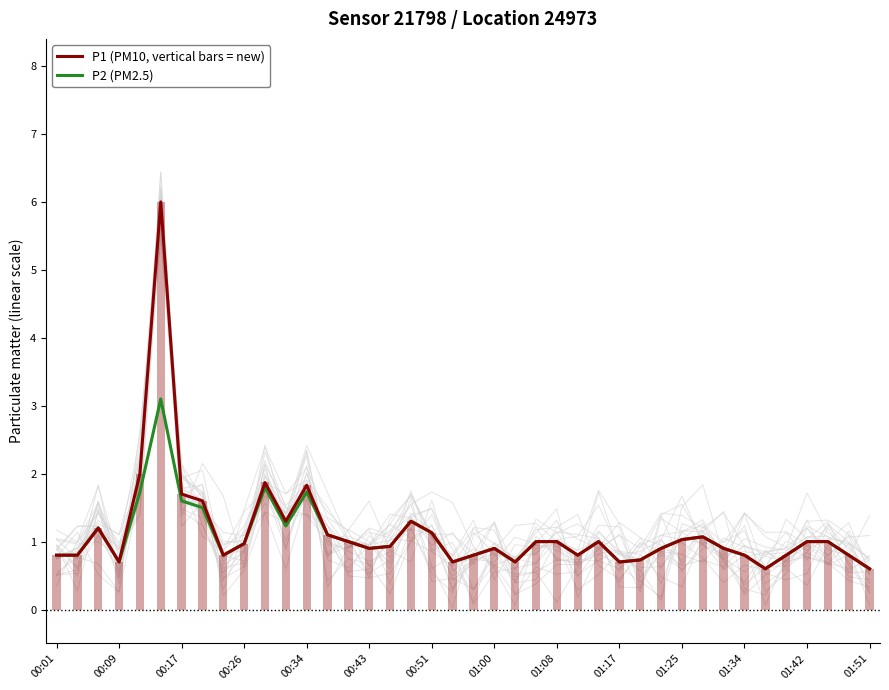

What is the smallest value displayed?

0.6